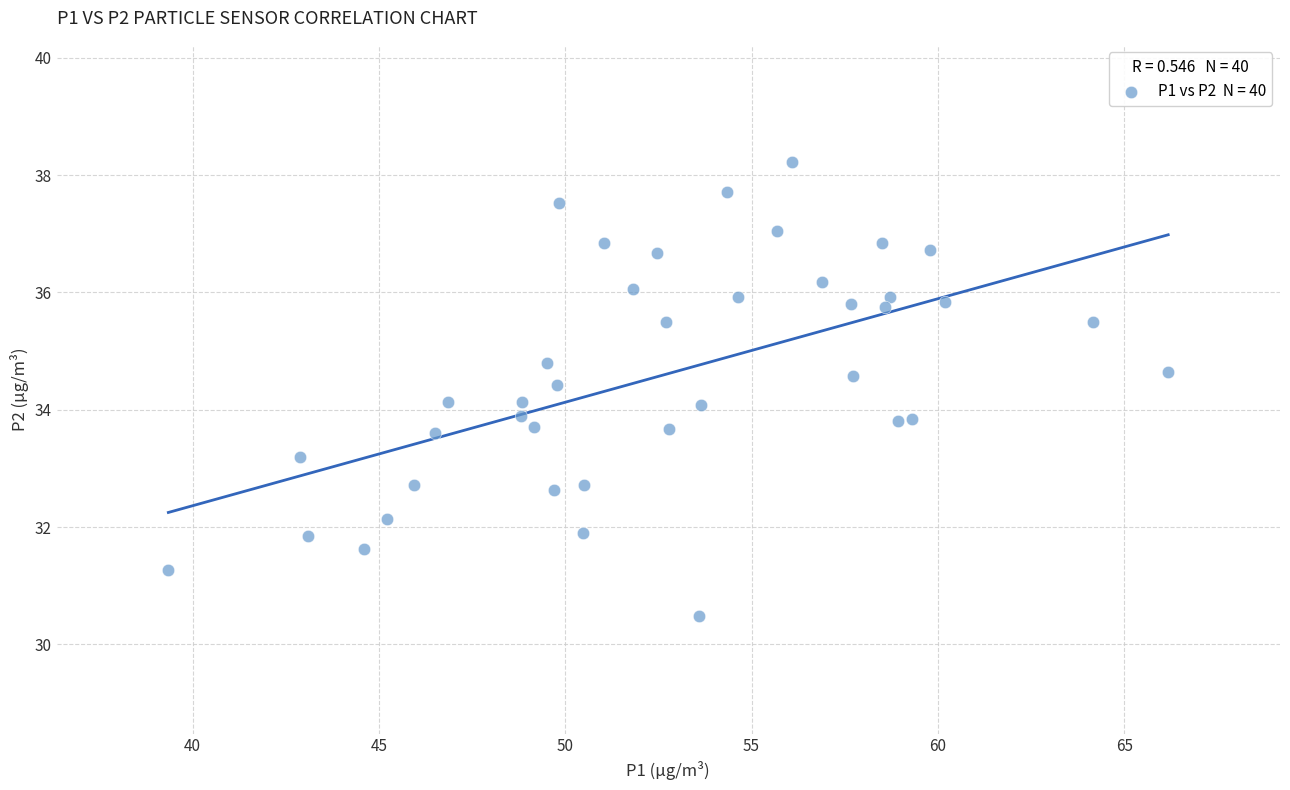

What is the range of X values (max minus min)?

26.8